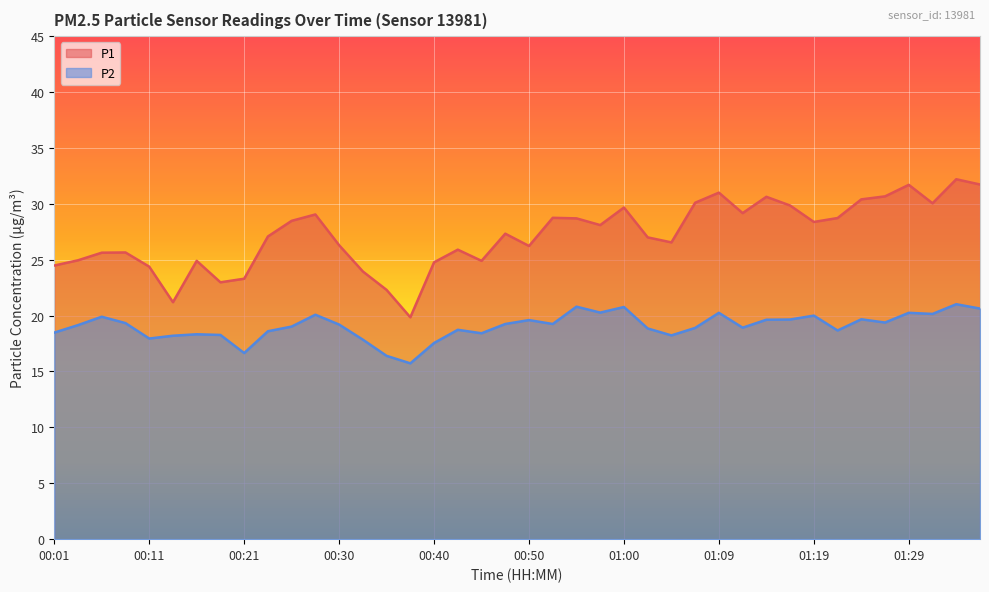

How many values in the P2 series are below 19?

18